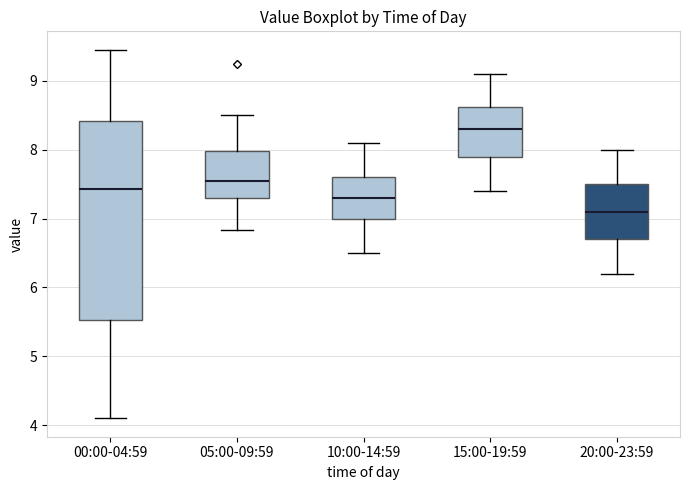

Comparing the boxes themselves (not the whiskers), which one is the tallest?

00:00-04:59